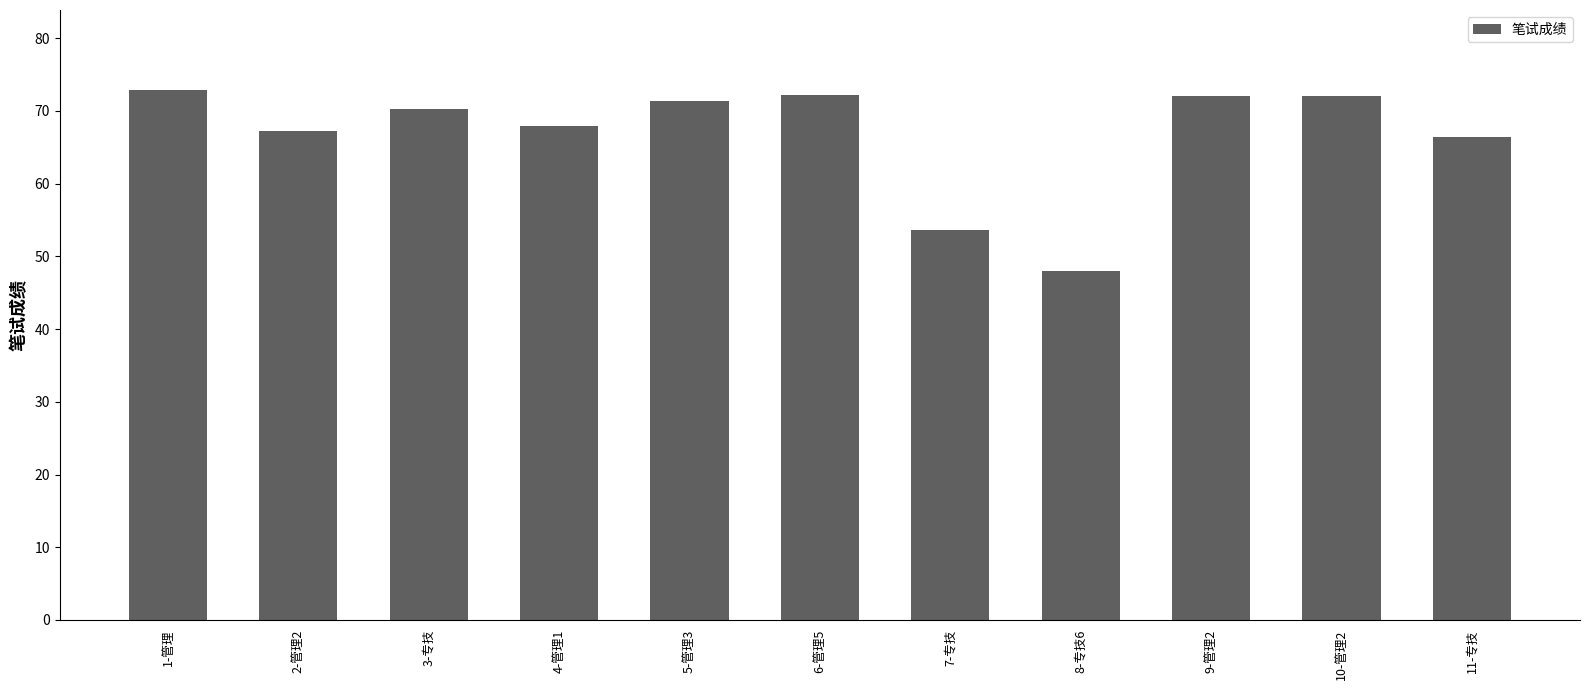

What is the value of the 11th bar from the left?

66.5